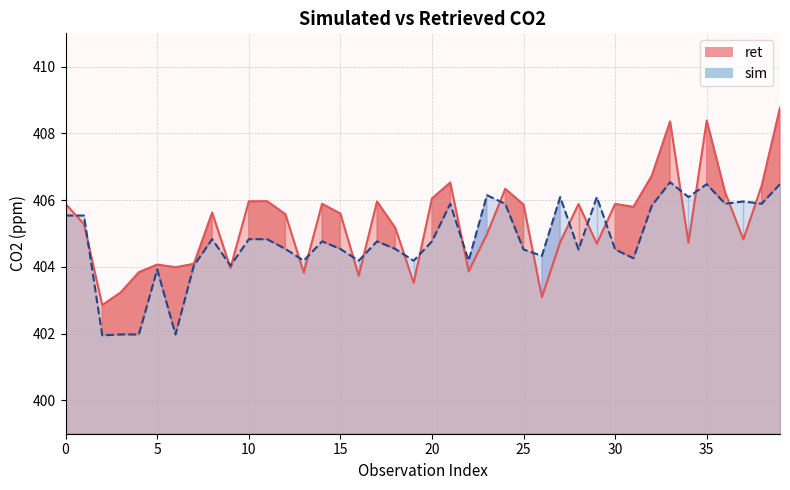

What is the value of the ret point at the 38th from the left?

404.8